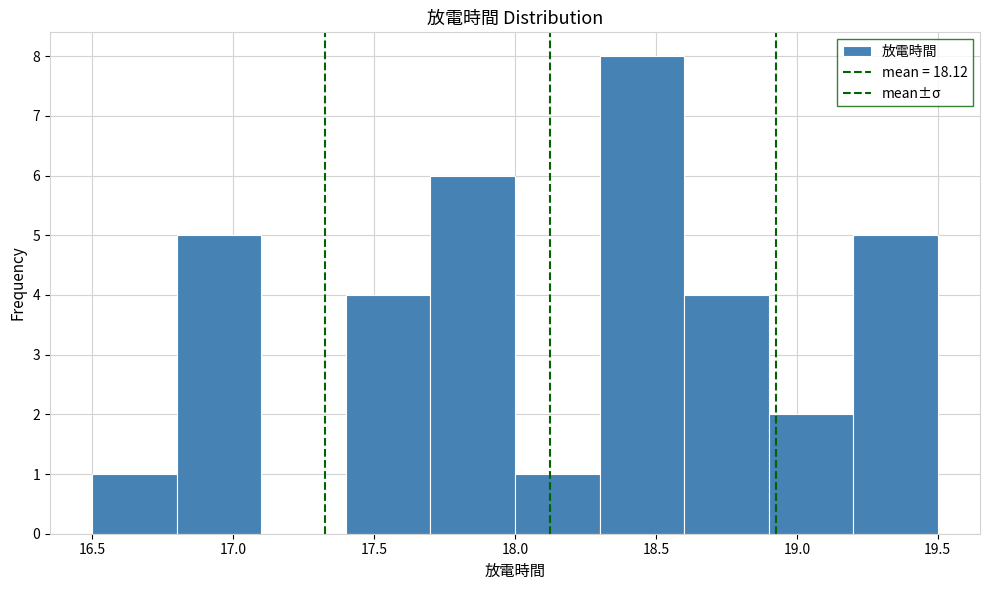

Over which range of the x-axis is the bar tallest?

18.3 to 18.6